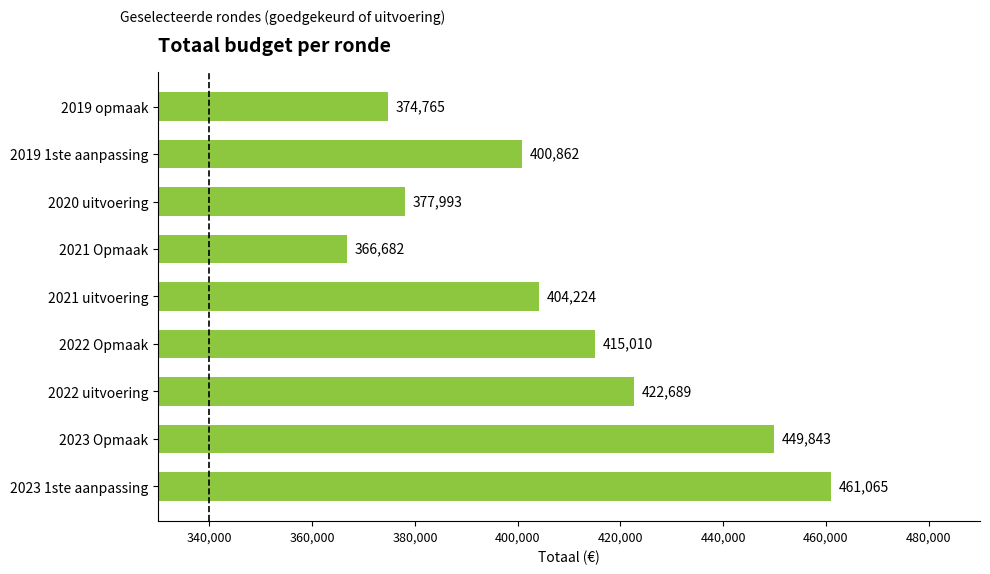

Reading bottom to top, transcribe all the data shown in this chart.

2023 1ste aanpassing=461065	2023 Opmaak=449843	2022 uitvoering=422689	2022 Opmaak=415010	2021 uitvoering=404224	2021 Opmaak=366682	2020 uitvoering=377993	2019 1ste aanpassing=400862	2019 opmaak=374765